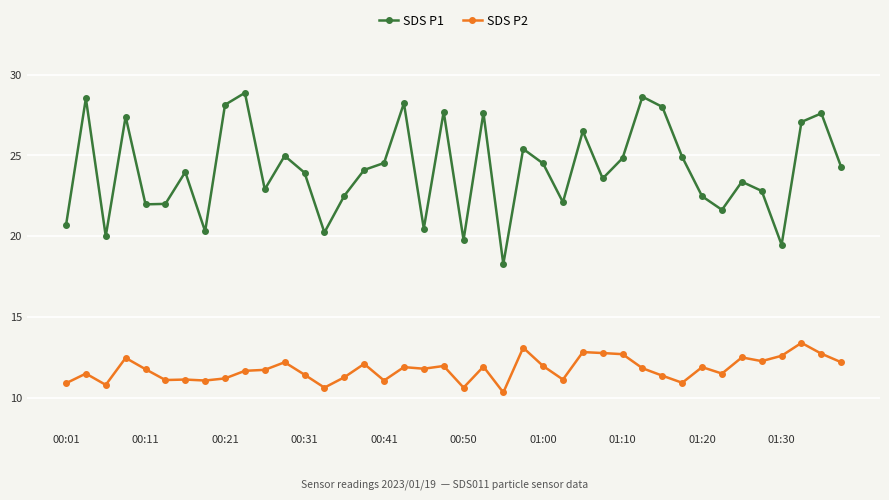

Rank the series by their maximum value, from highest to lowest.

SDS P1, SDS P2